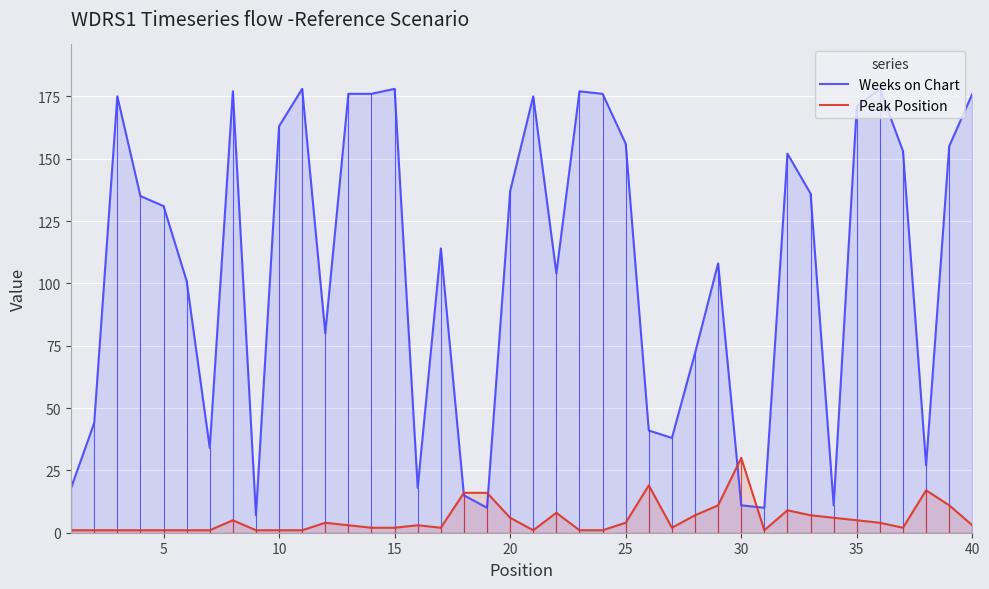

What is the spread (max minus min) of values at 35?

166